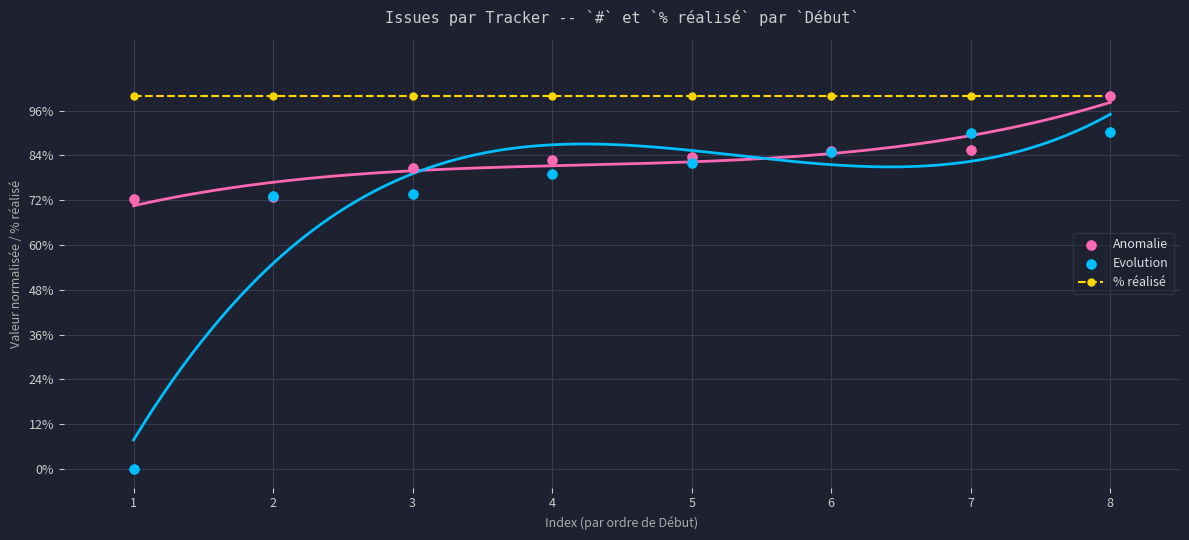

Is the value of % réalisé at 5 greater than the value of Anomalie at 5?

Yes